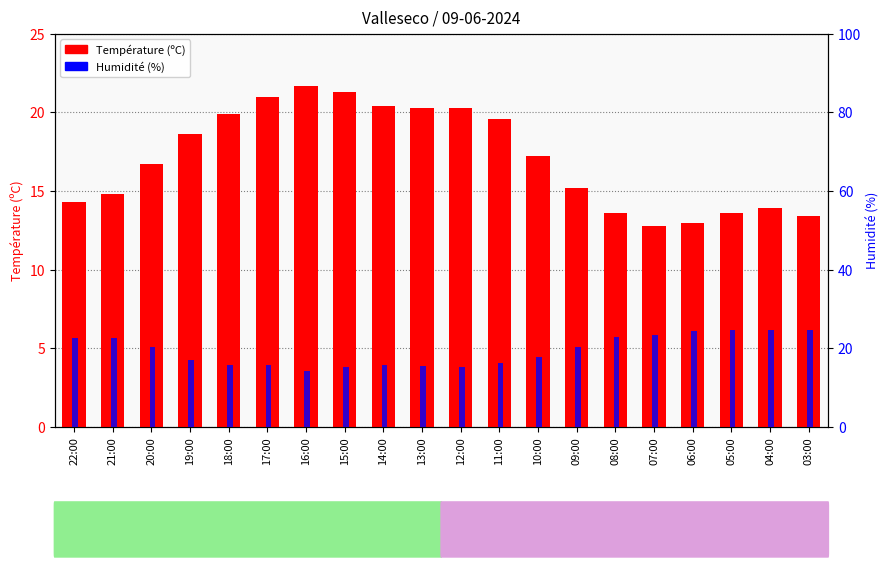

How many bars are there in total?

40